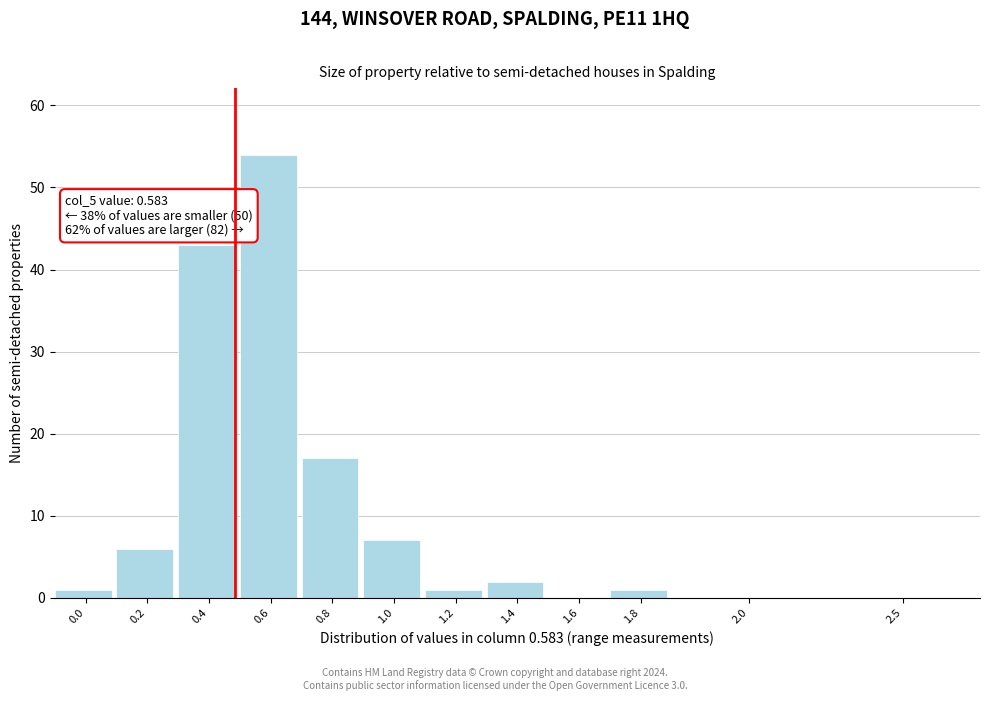

Reading right to left, transcribe all the data shown in this chart.

2.5=0	2.0=0	1.8=1	1.6=0	1.4=2	1.2=1	1.0=7	0.8=17	0.6=54	0.4=43	0.2=6	0.0=1